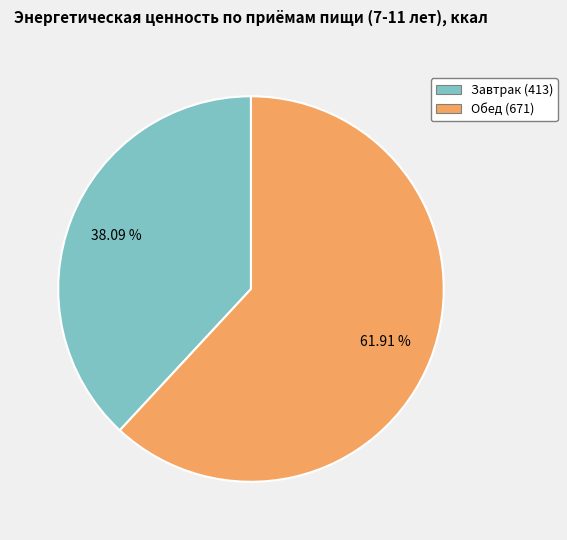

To the nearest percent, what is the difference between the largest and smallest slice percentages?

24%